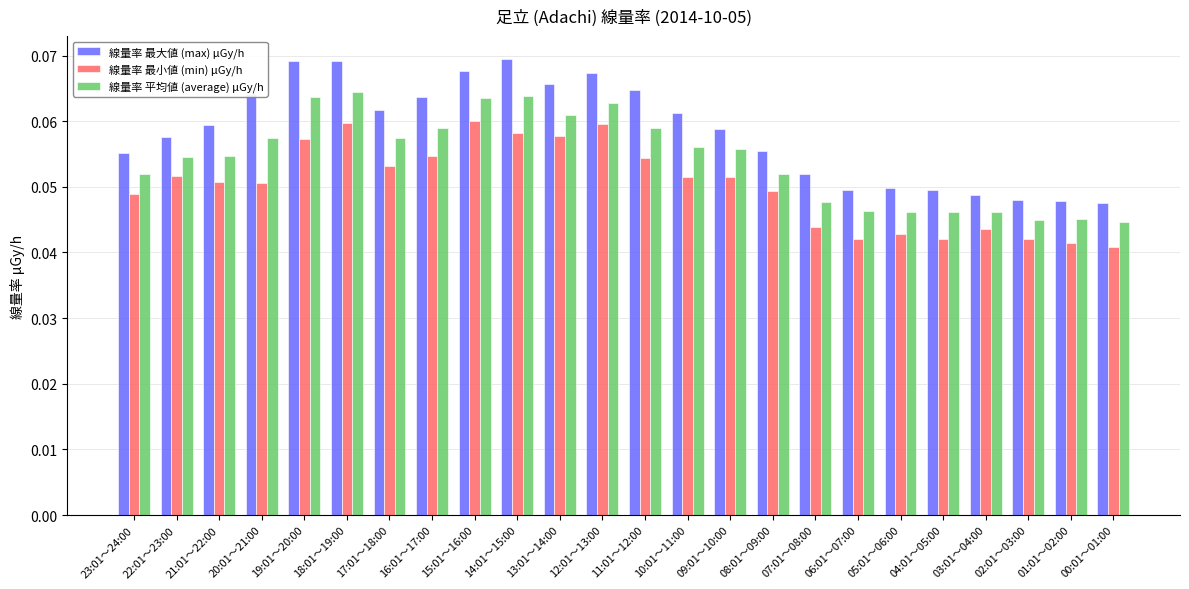

Which series has the largest range (max minus min)?

線量率 最大値 (max) μGy/h